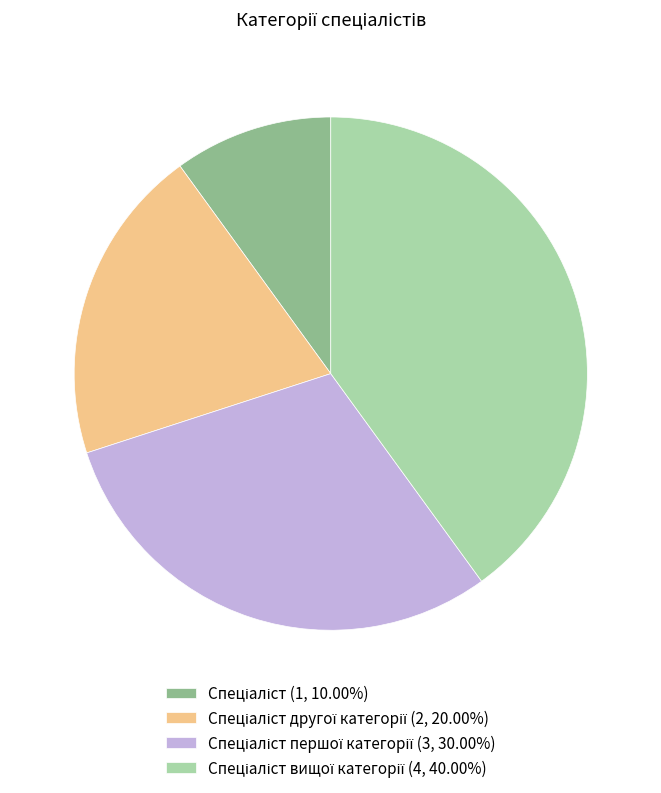

Does any single category account for the majority?

No